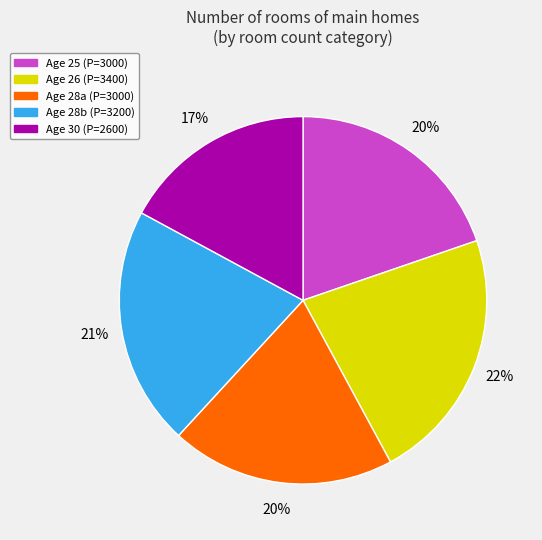

To the nearest percent, what is the difference between the largest and smallest slice percentages?

5%